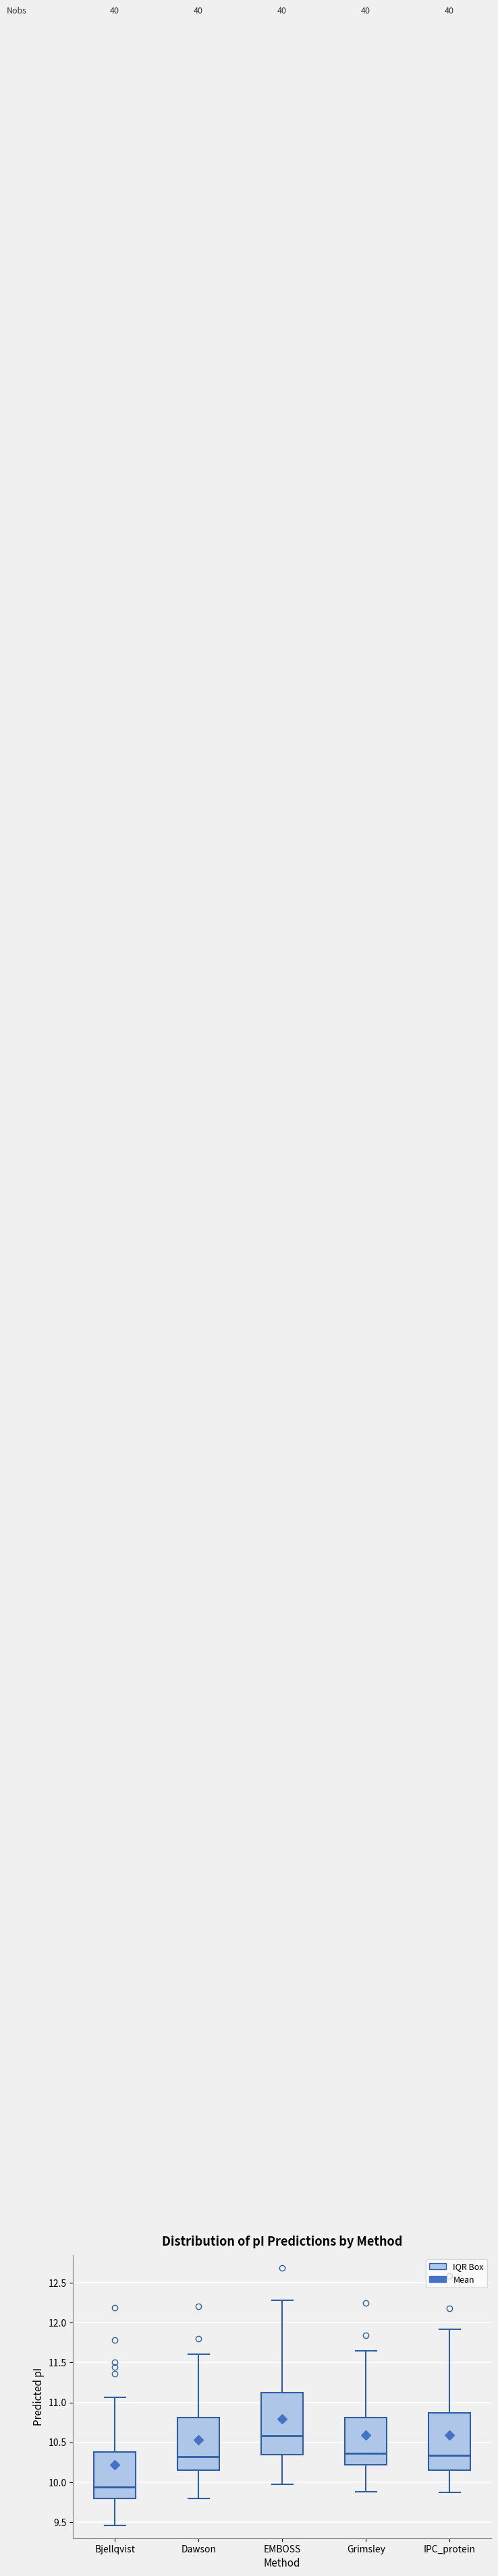

Reading left to right, transcribe this box plot: for each box, give where its median line is, the range the box spans, and where its two whiskers end, as read against the y-axis. The values are not printed on the chart, so give them approximately, as read against the axis.

Bjellqvist: median 9.95, box 9.80 to 10.40, whiskers 9.45 to 11.05
Dawson: median 10.30, box 10.15 to 10.80, whiskers 9.80 to 11.60
EMBOSS: median 10.60, box 10.35 to 11.15, whiskers 9.95 to 12.30
Grimsley: median 10.35, box 10.20 to 10.80, whiskers 9.90 to 11.65
IPC_protein: median 10.35, box 10.15 to 10.85, whiskers 9.85 to 11.90